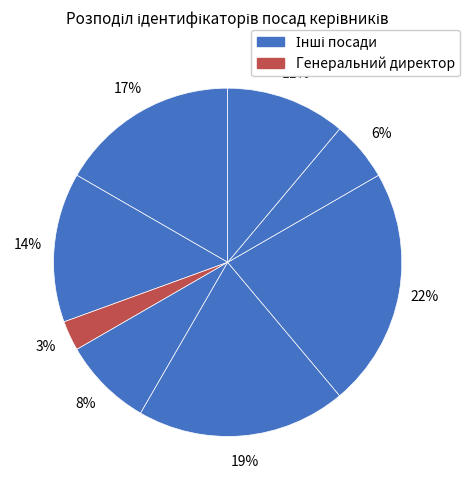

What is the smallest slice in the pie chart?

Генеральний директор